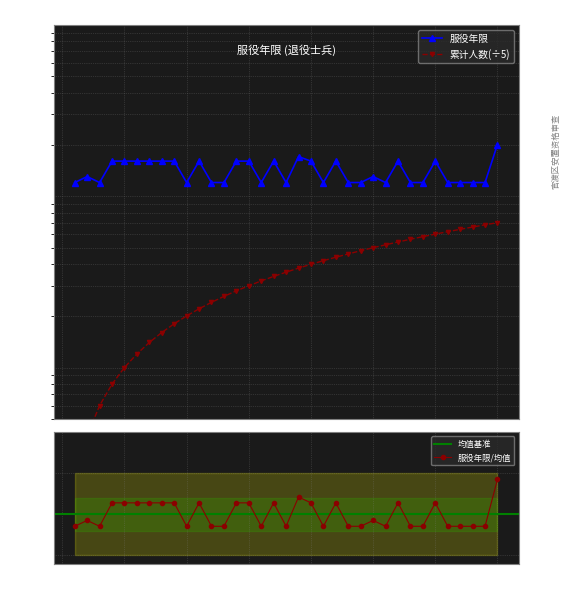

How many 服役年限/均值 values are between 0 and 1?

19